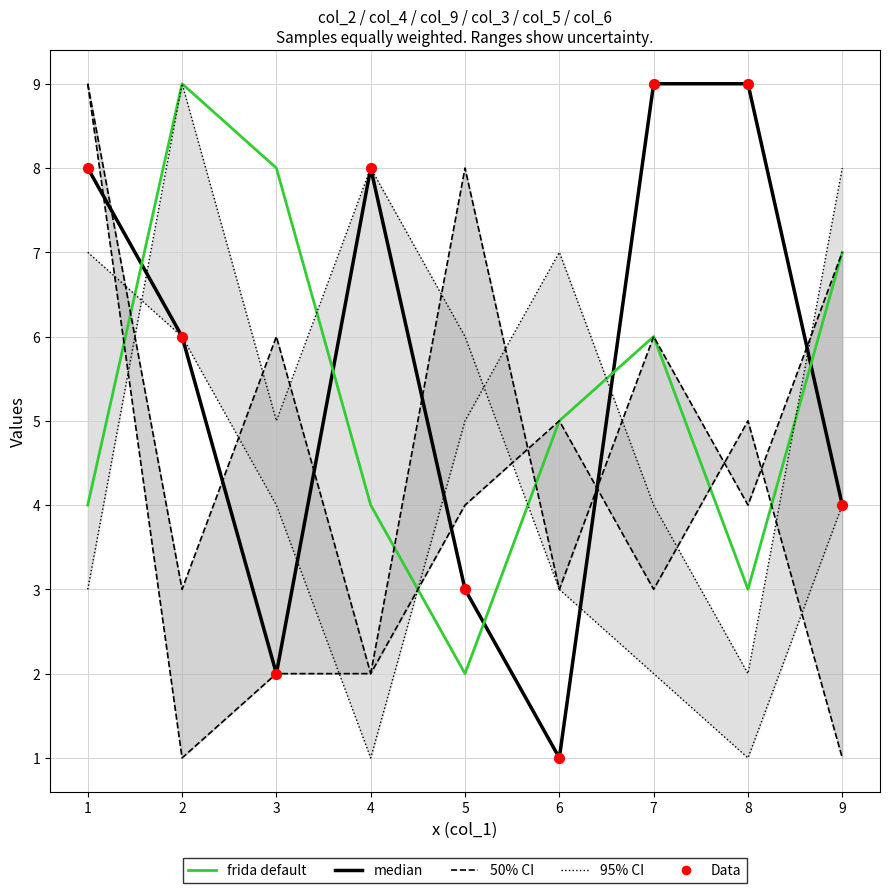

Which series has the widest spread of Y values?

median